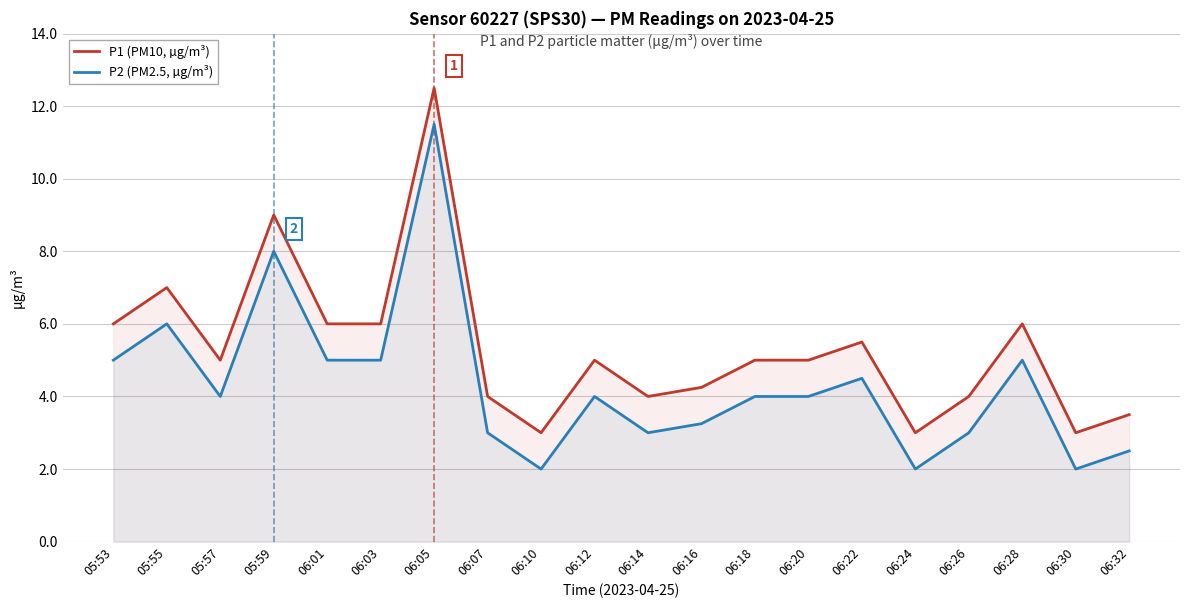

Which label corresponds to the smallest value in the chart?

06:10